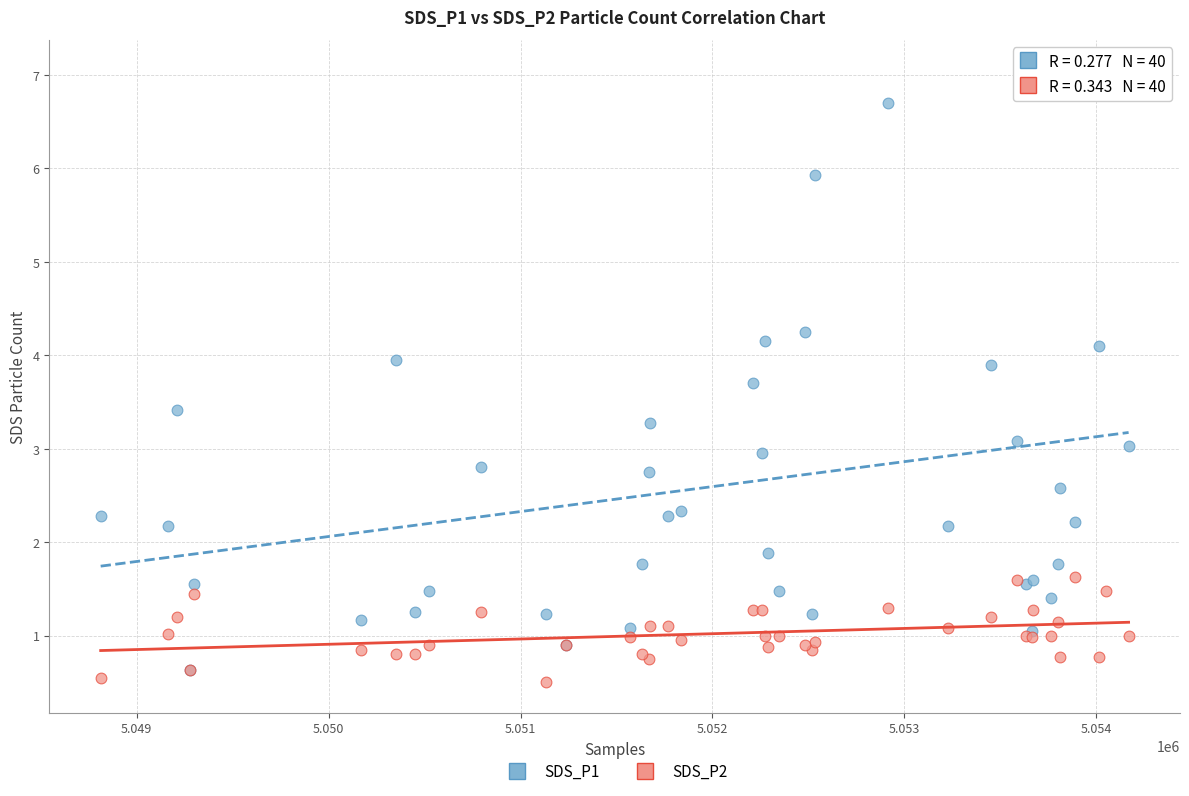

Which series reaches the minimum Y coordinate?

SDS_P2